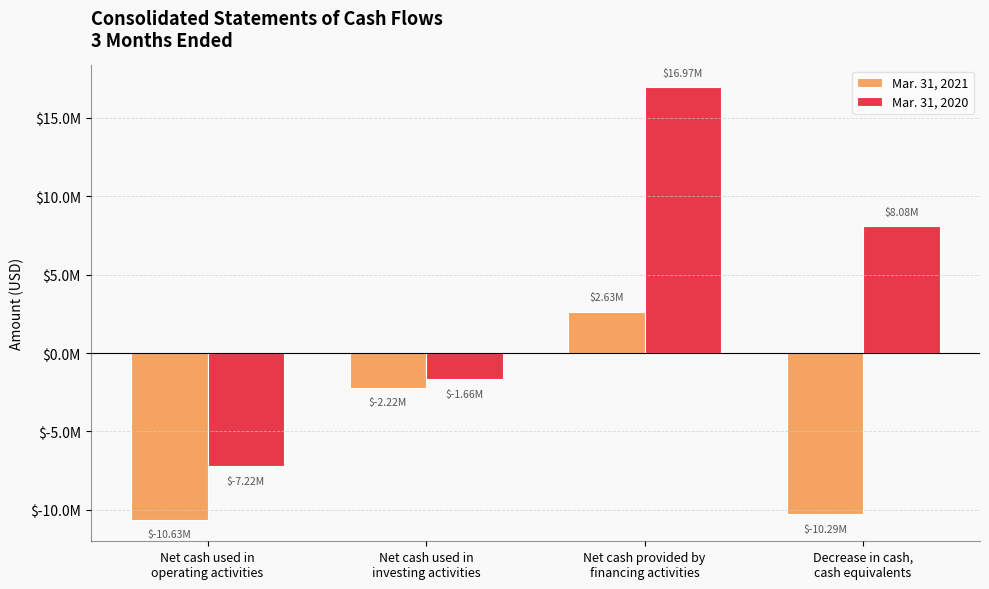

List the series in order of their overall mean, lowest first.

Mar. 31, 2021, Mar. 31, 2020